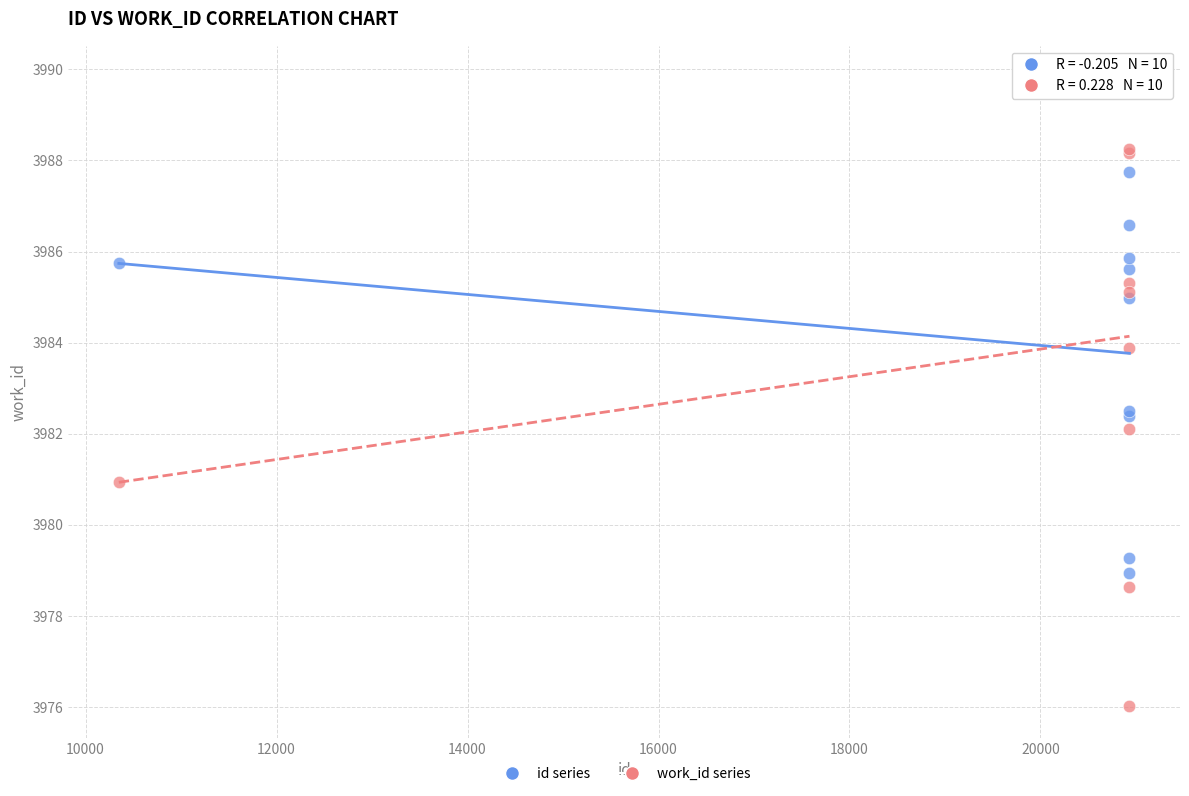

Which series contains the lowest Y value?

work_id series